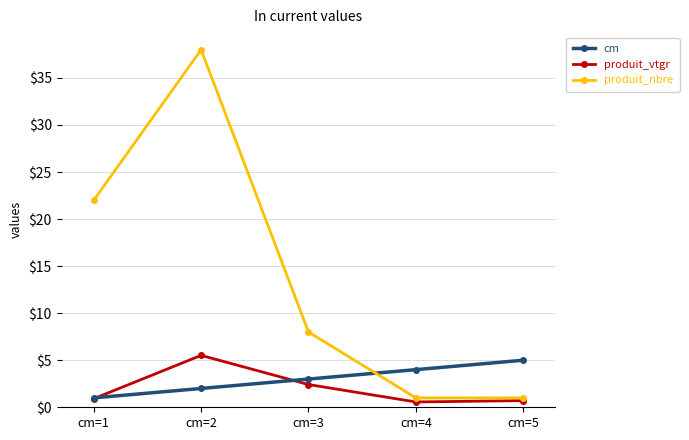

True or false: produit_vtgr has more than 1 interior local peaks.

False